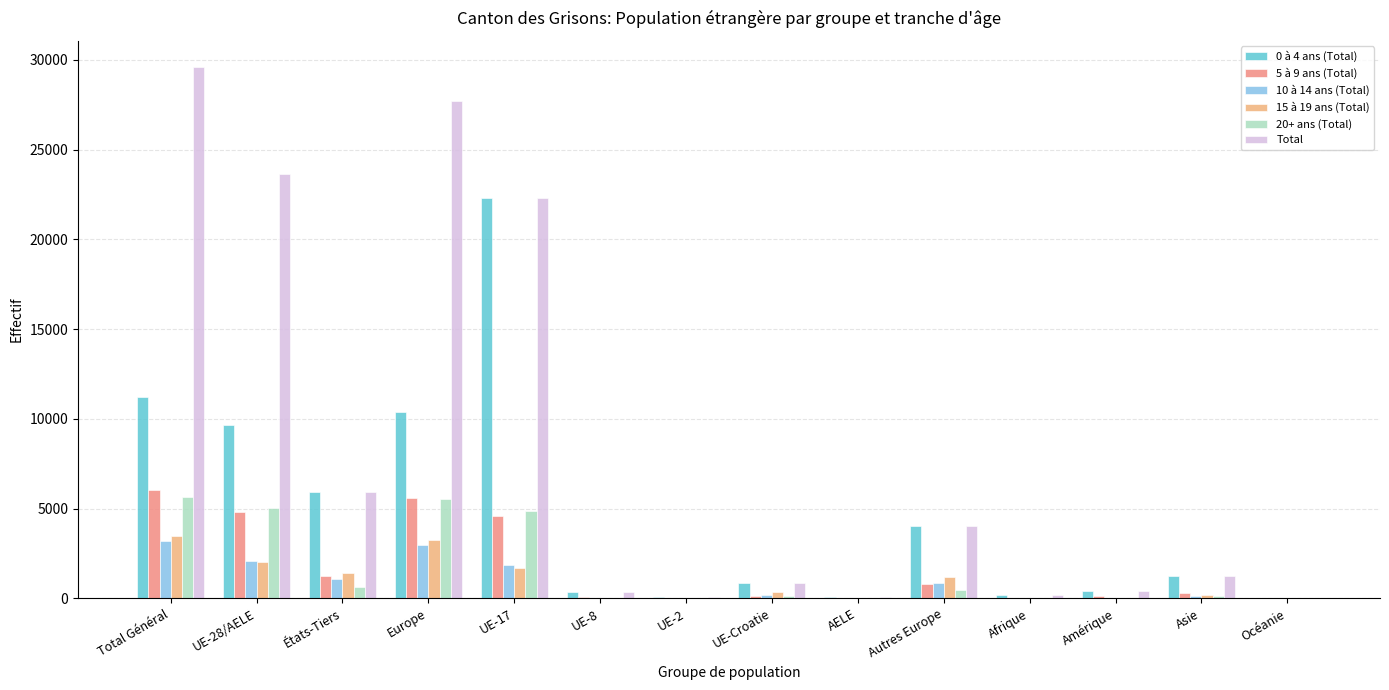

How many categories are shown in the chart?

14